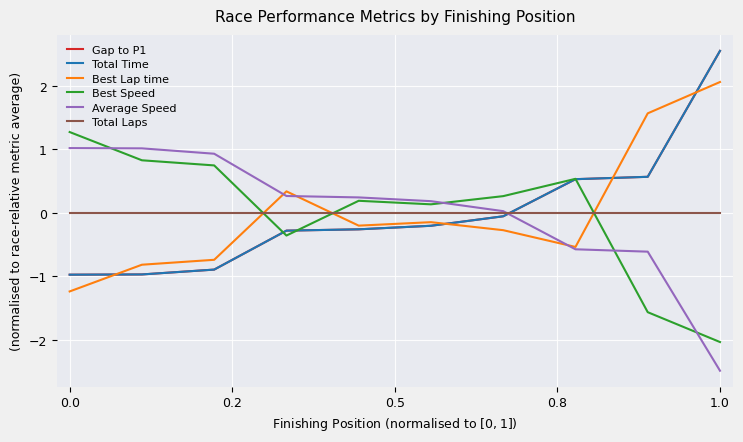

True or false: Average Speed has more than 1 points higher than both neighbors.

False